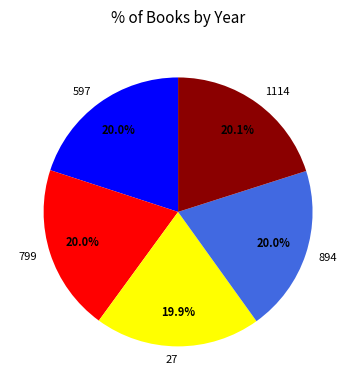

To the nearest percent, what portion does 1114 represent?

20%